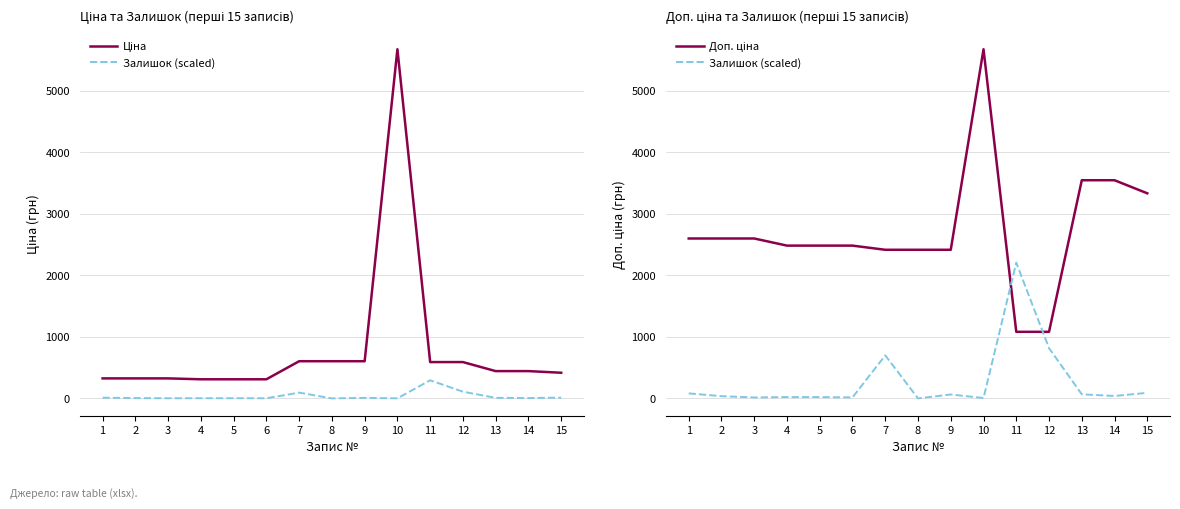

List the series in order of their peak value, highest first.

Ціна, Доп. ціна, Залишок (scaled)